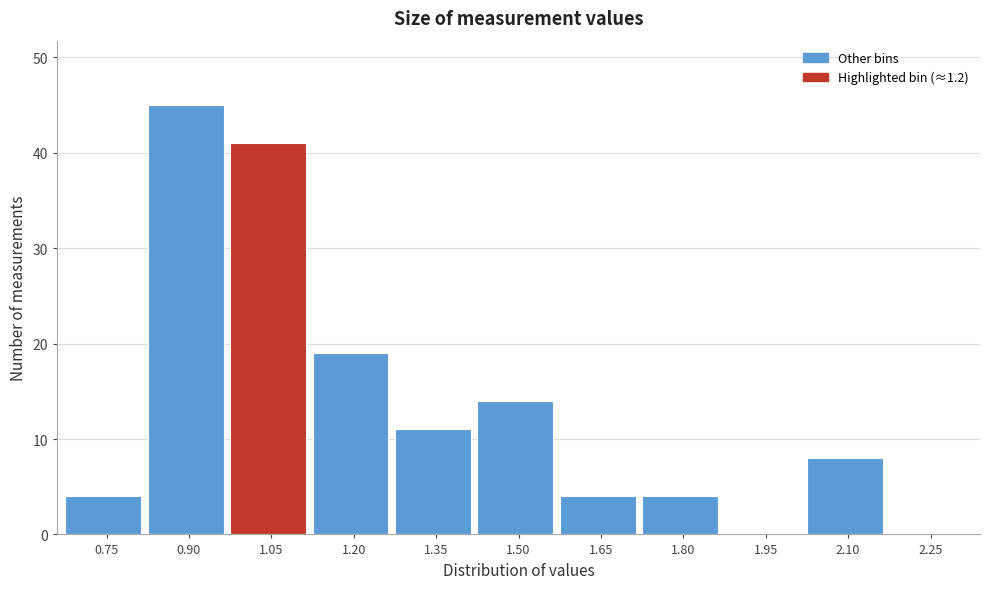

Reading left to right, list all the values displayed in this chart.

0.75=4	0.90=45	1.05=41	1.20=19	1.35=11	1.50=14	1.65=4	1.80=4	1.95=0	2.10=8	2.25=0